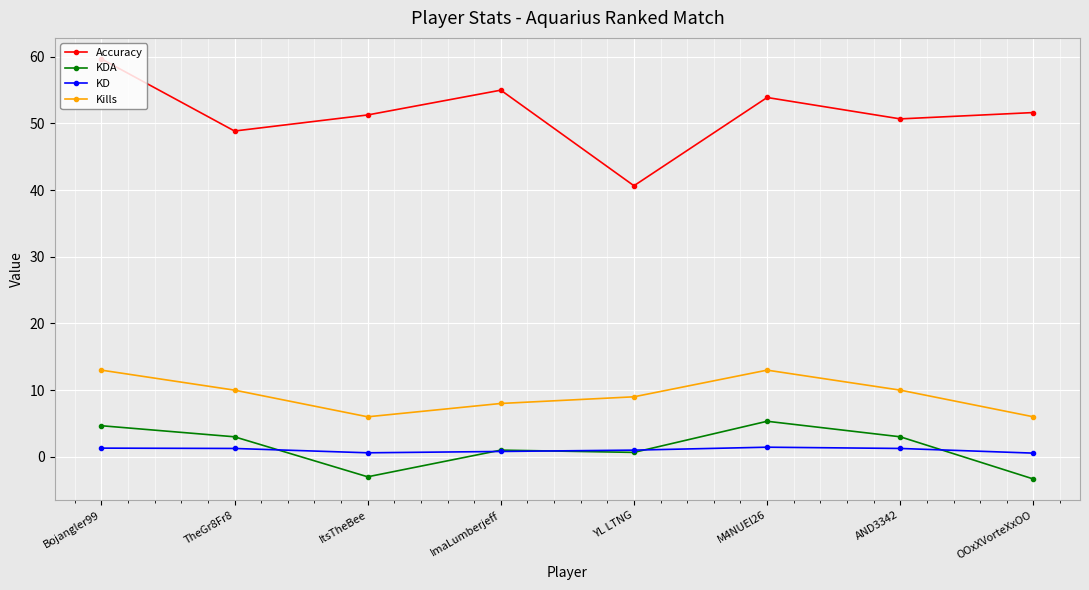

True or false: Kills has a value of 8.0 at ImaLumberjeff.

True